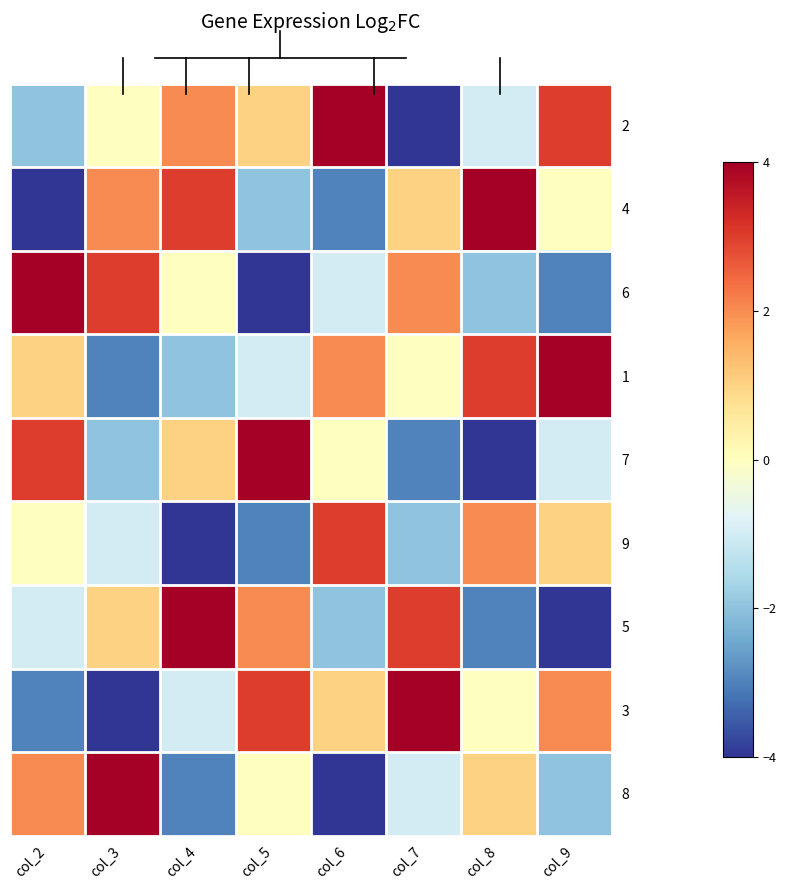

How many categories are shown in the chart?

8